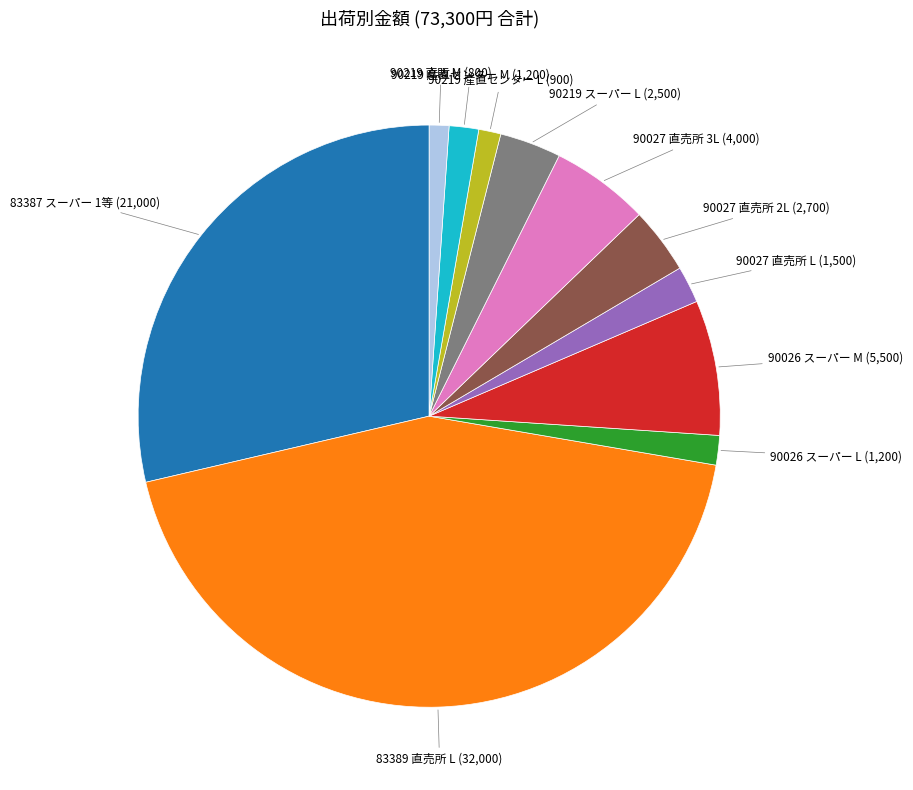

Is there a majority slice in this chart?

No